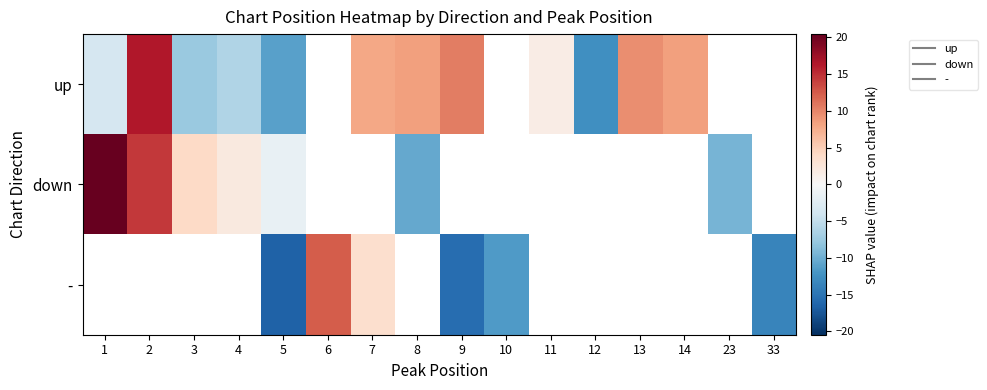

What is the difference between the maximum and minimum values in the down series?

31.0